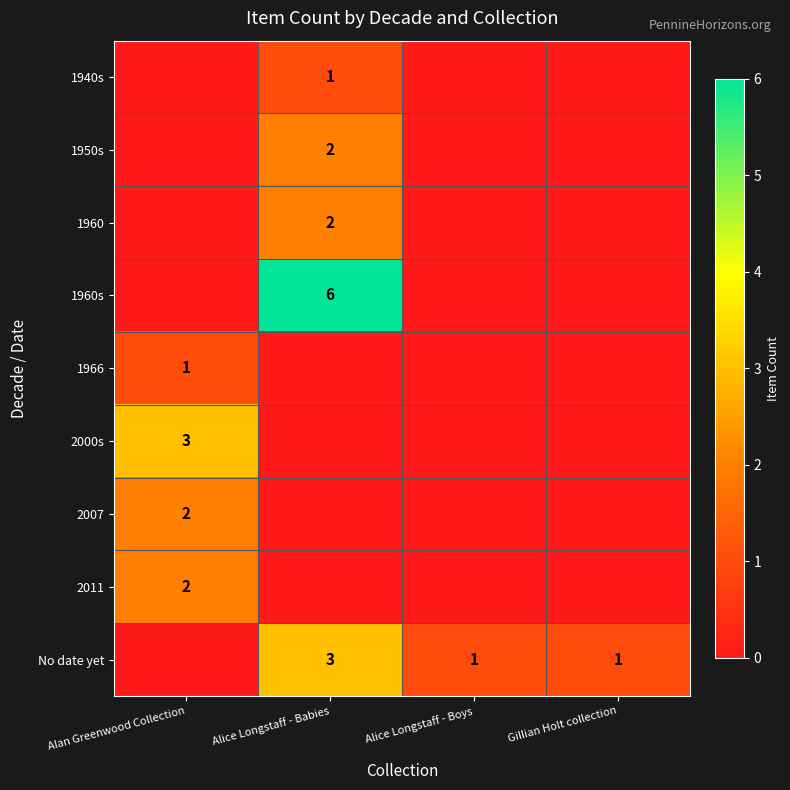

What is the difference between the highest and lowest values at Alice Longstaff - Babies?

6